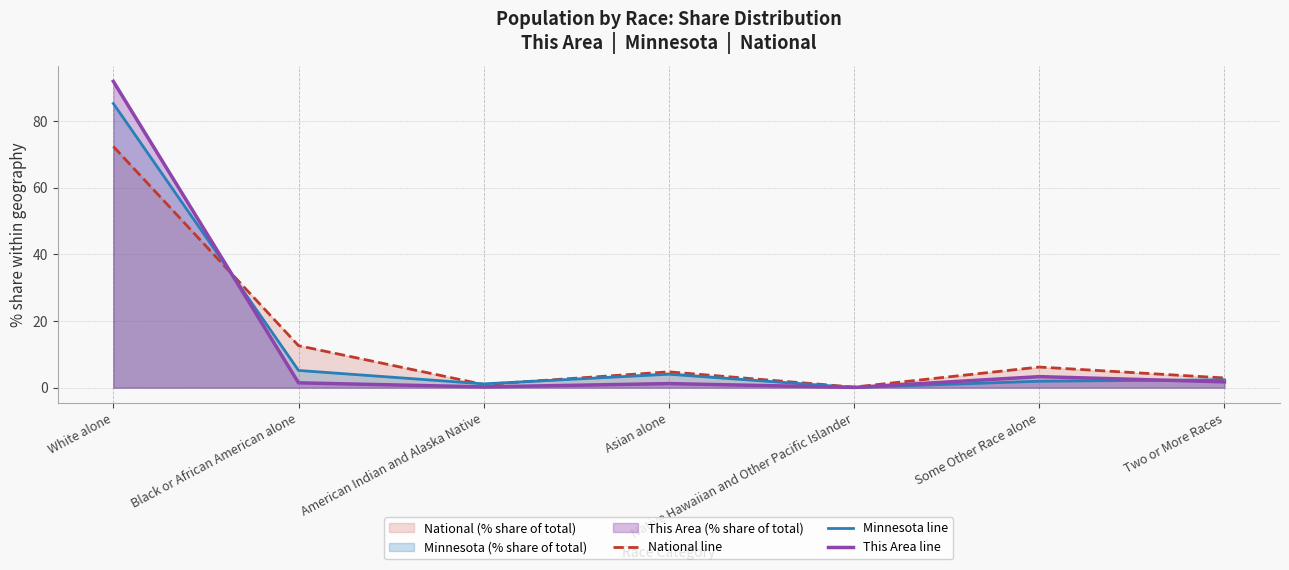

At which category is the sum across all series the highest?

White alone